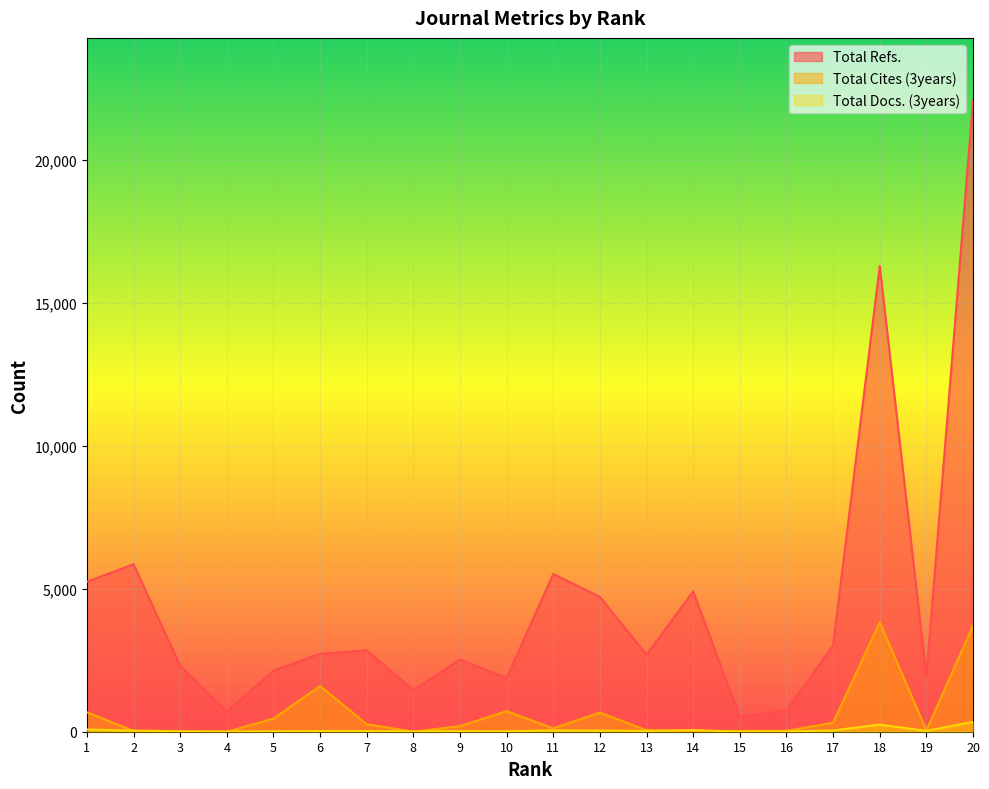

What is the value of the Total Cites (3years) point at the 7th from the left?

264